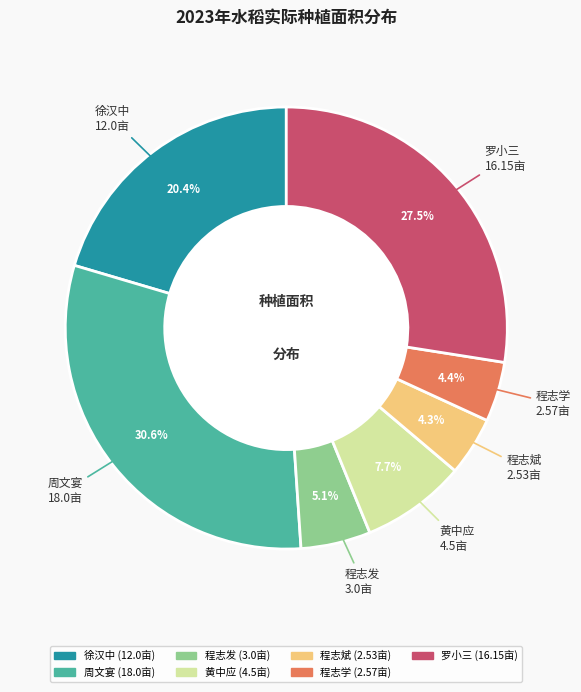

What percentage is the 程志学 slice, to the nearest percent?

4%